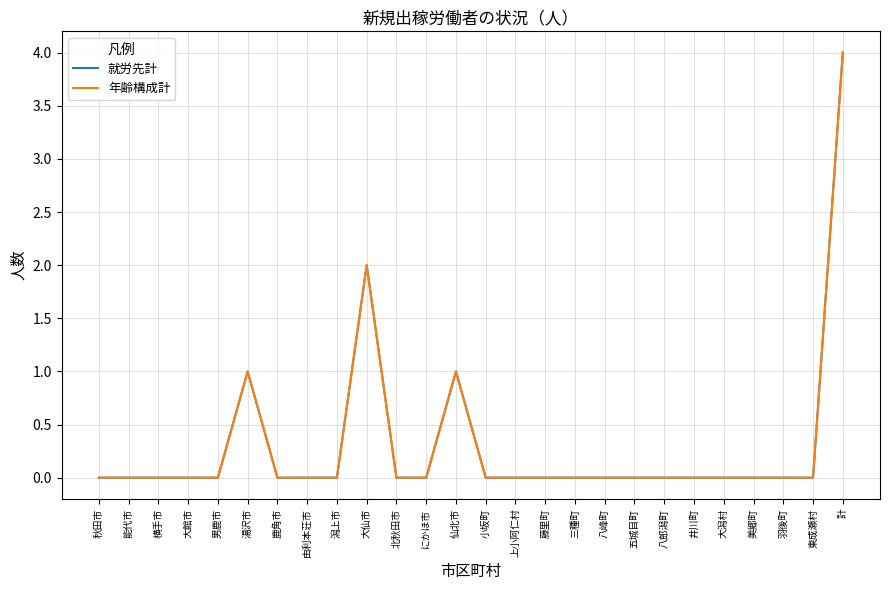

The value of 年齢構成計 at 美郷町 is 1. True or false?

False